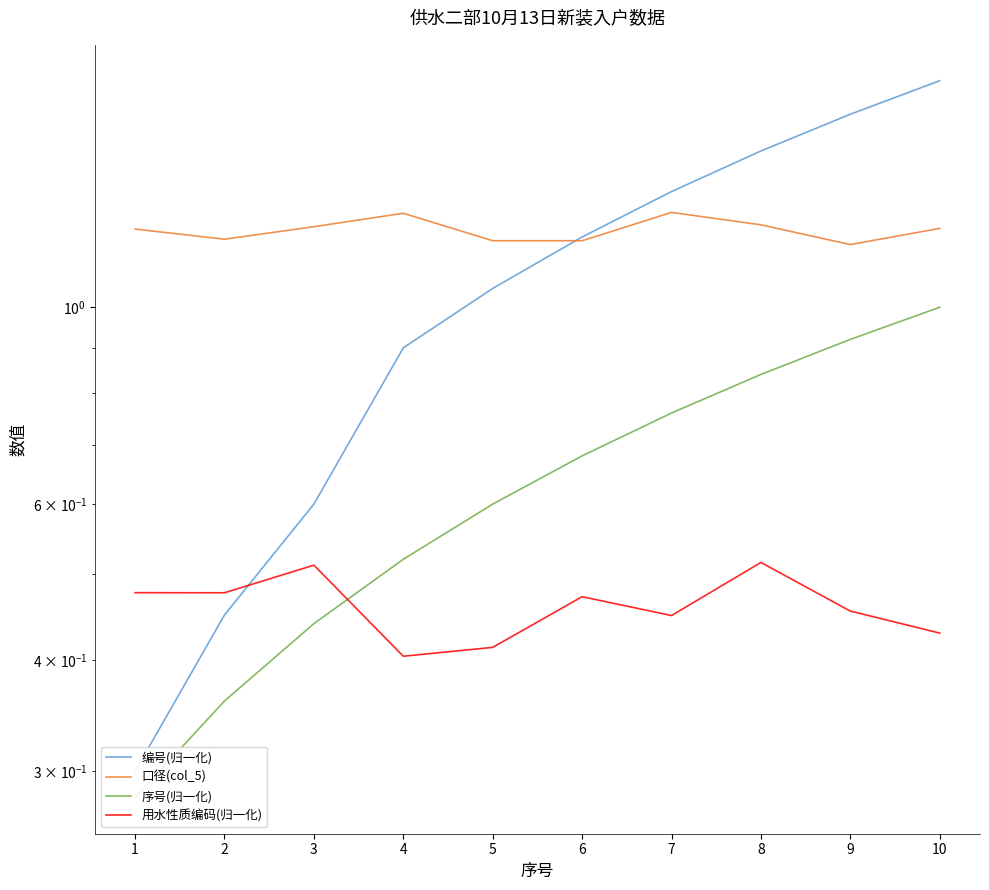

What is the sum of all 用水性质编码(归一化) values?

4.6